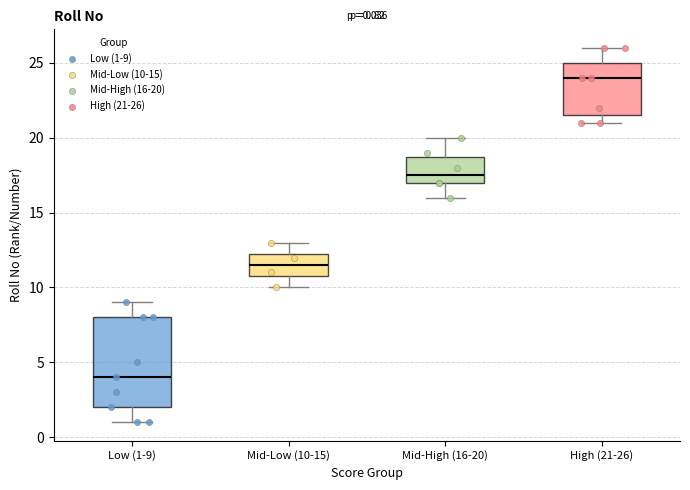

Which box's median line is the highest?

High (21-26)